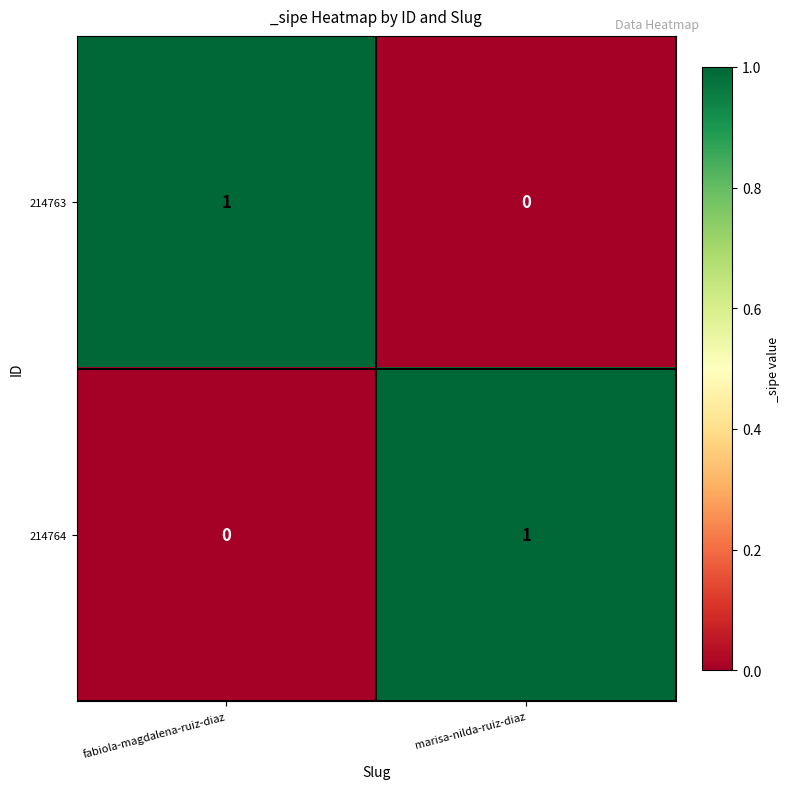

At fabiola-magdalena-ruiz-diaz, list the series in order from smallest to largest.

214764, 214763